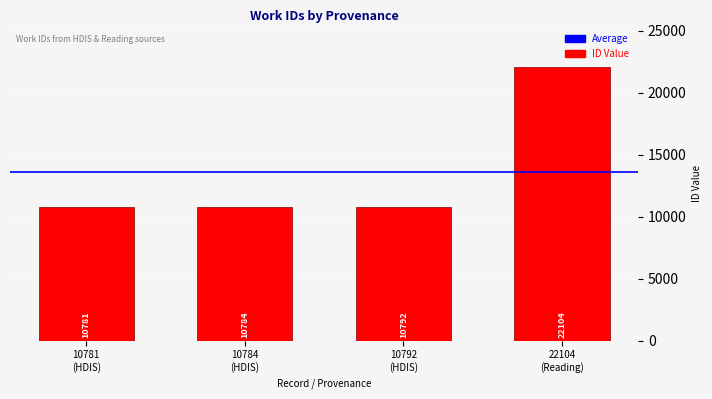

What is the value of the 3rd bar from the left?

10792